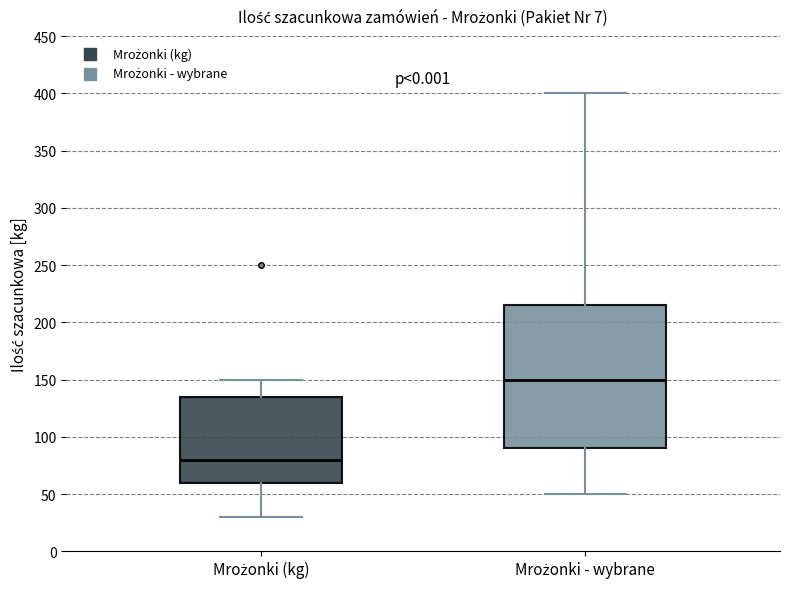

Where does the lower whisker of the box for Mrożonki (kg) end on the y-axis? The values are not printed on the chart, so give them approximately, as read against the axis.

30